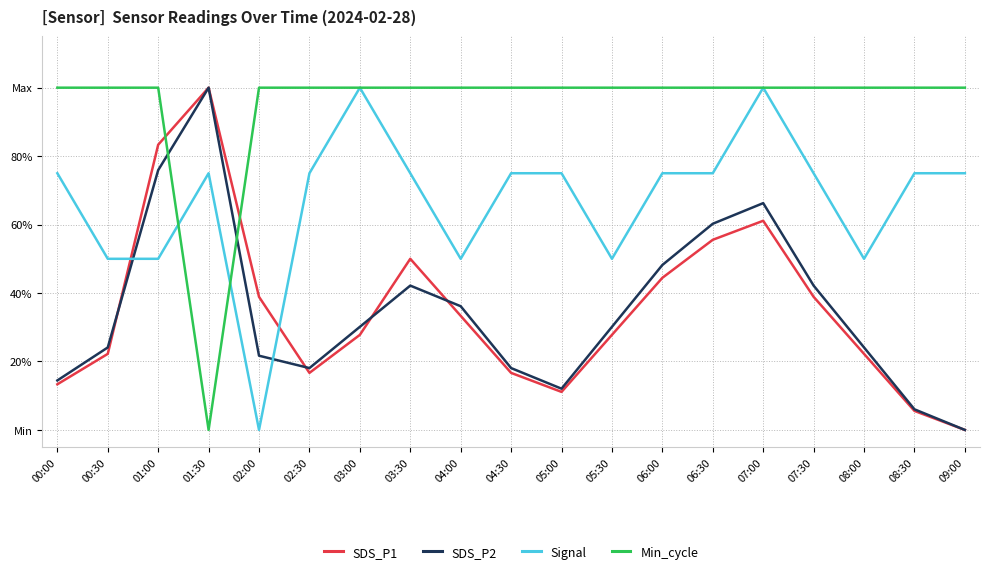

True or false: Signal has a value of 0.8 at 06:00.

True